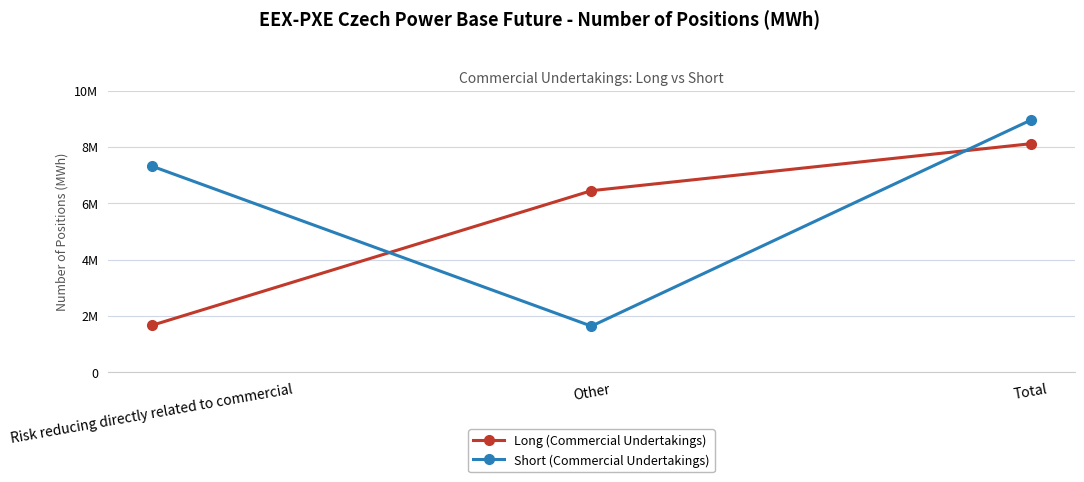

Which series changed the most between Risk reducing directly related to commercial and Other?

Short (Commercial Undertakings)